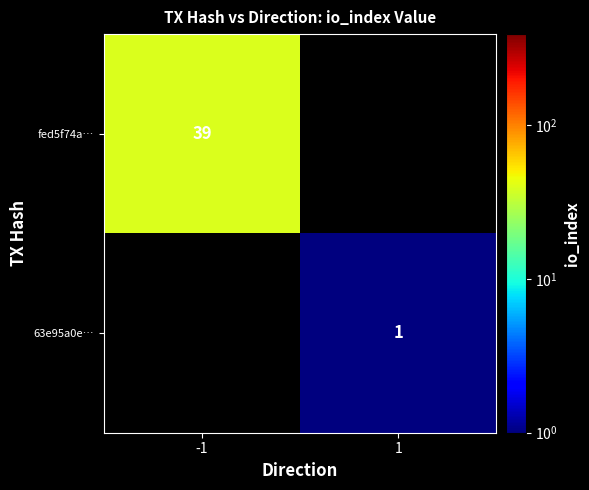

Count the number of categories in the chart.

2